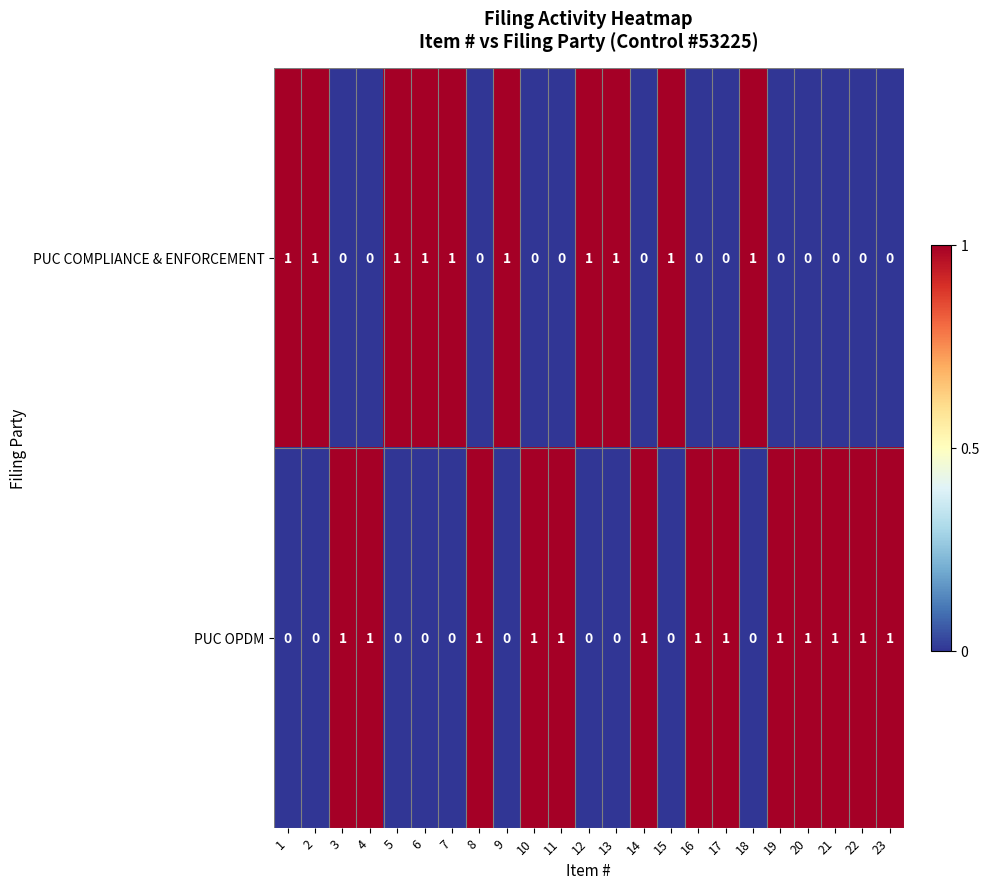

Rank the series at 23 from highest to lowest value.

PUC OPDM, PUC COMPLIANCE & ENFORCEMENT